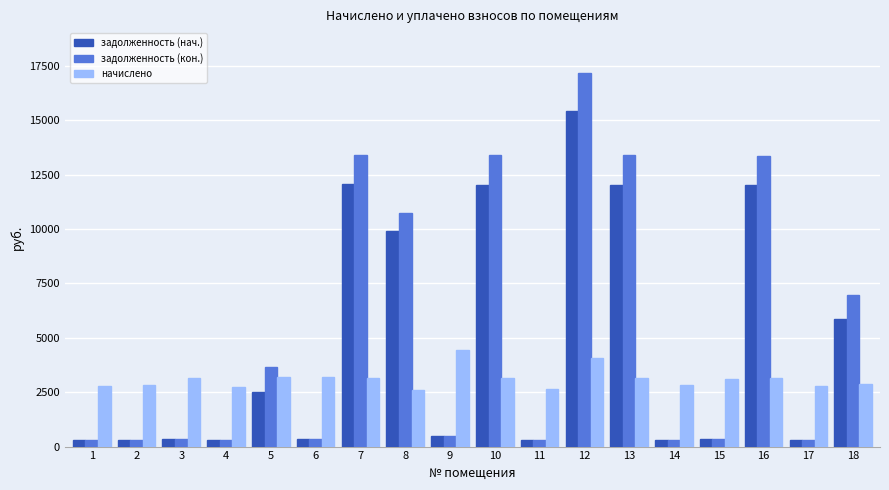

Rank the series by their average value, from highest to lowest.

задолженность (кон.), задолженность (нач.), начислено